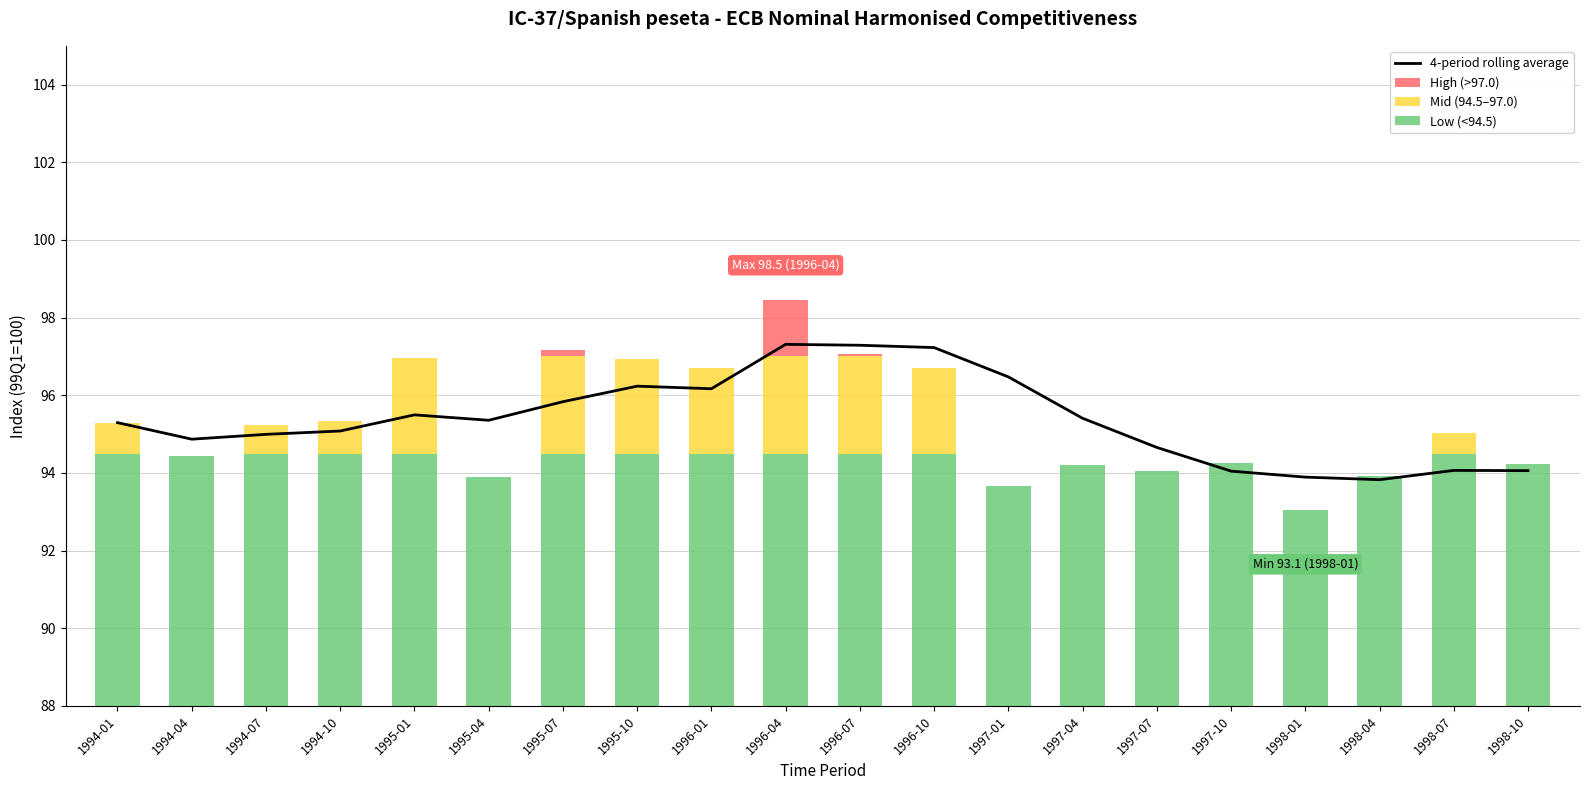

Is it true that the value at 1998-01 is 40.5?

False